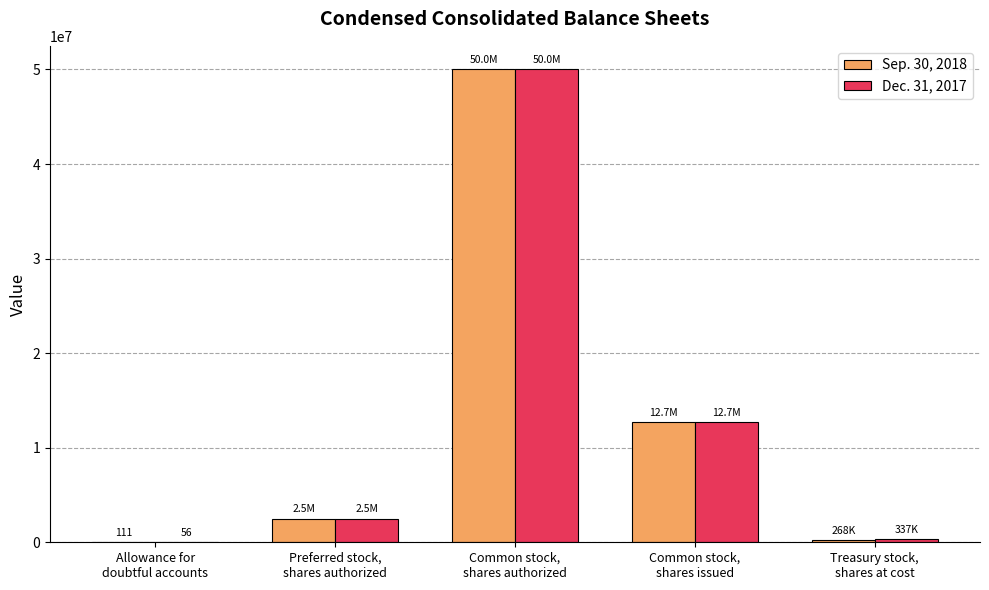

What is the maximum value shown in the chart?

50000000